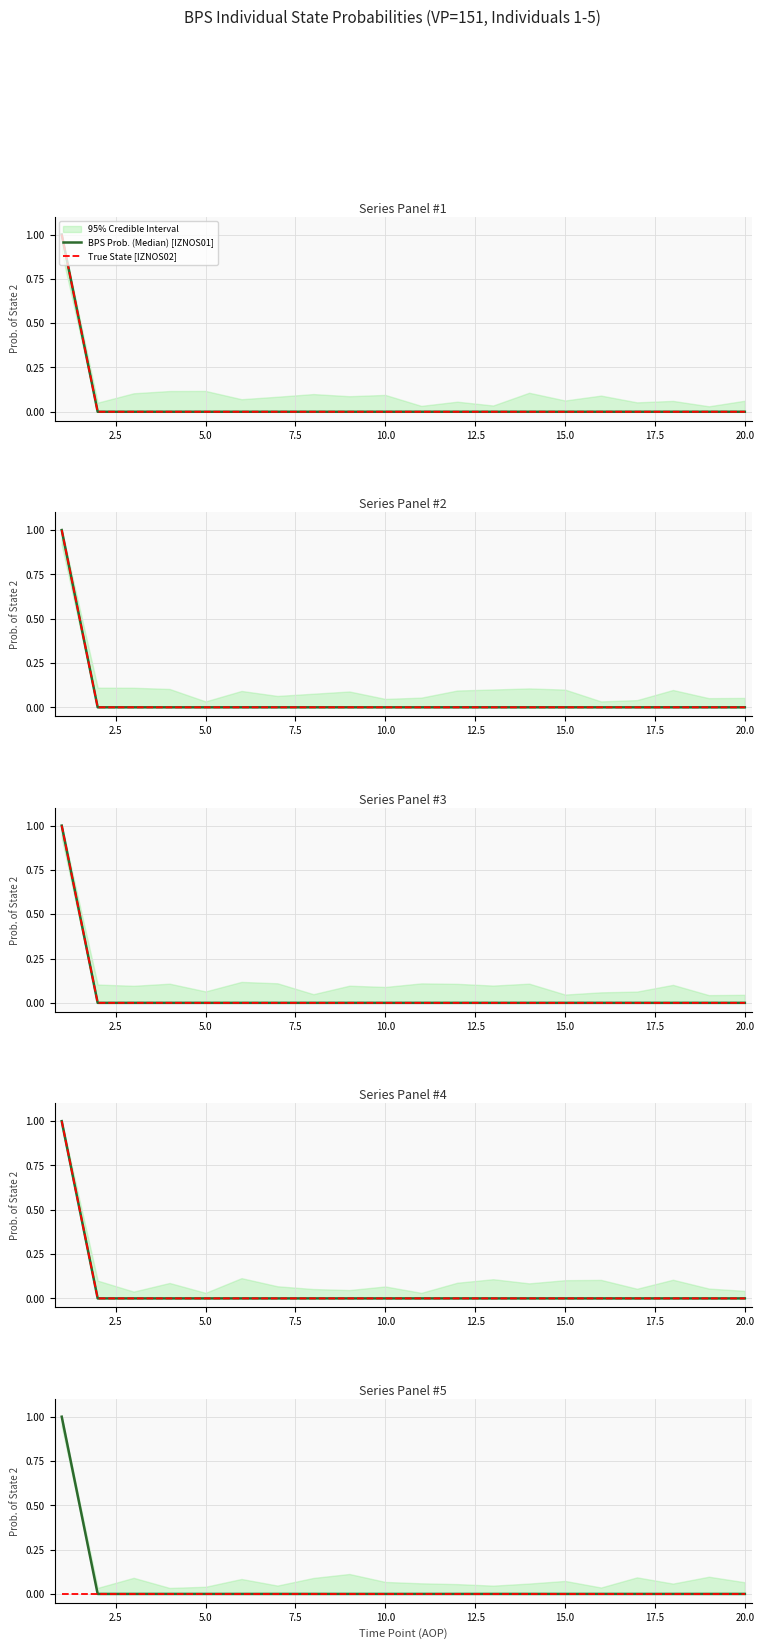

Which series has the largest total across all categories?

BPS Prob. (Median) [IZNOS01]